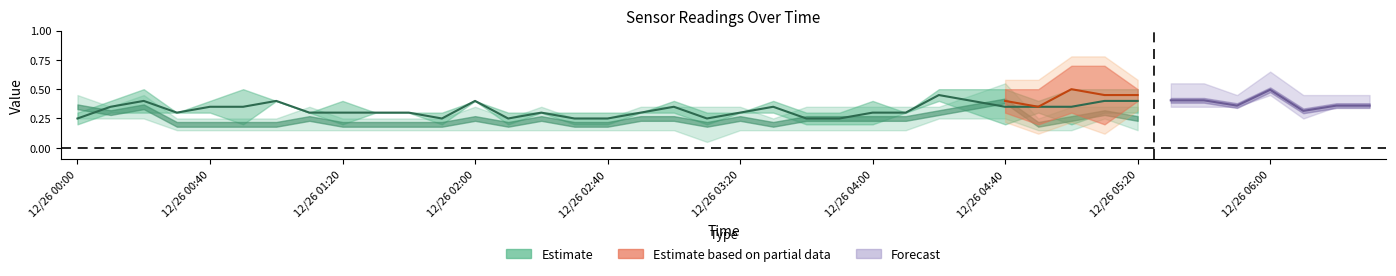

How many interior local peaks (higher than both neighbors) does the data have?

9